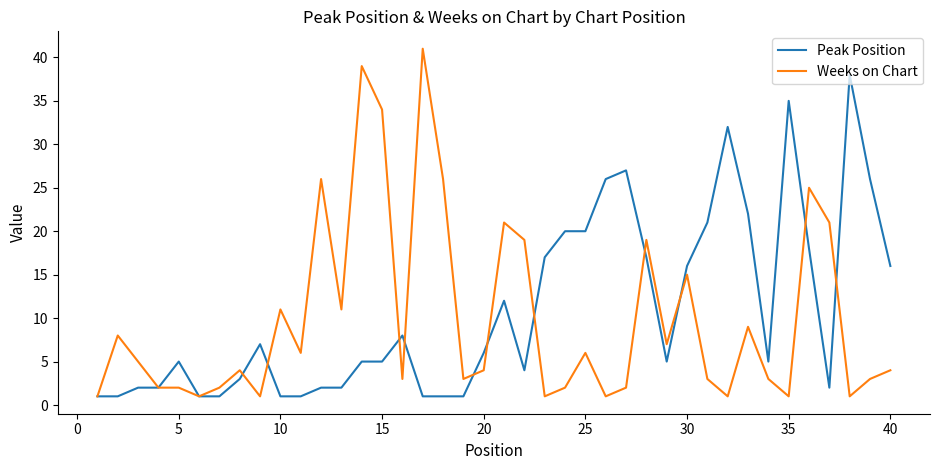

Which series has the widest spread of values?

Weeks on Chart